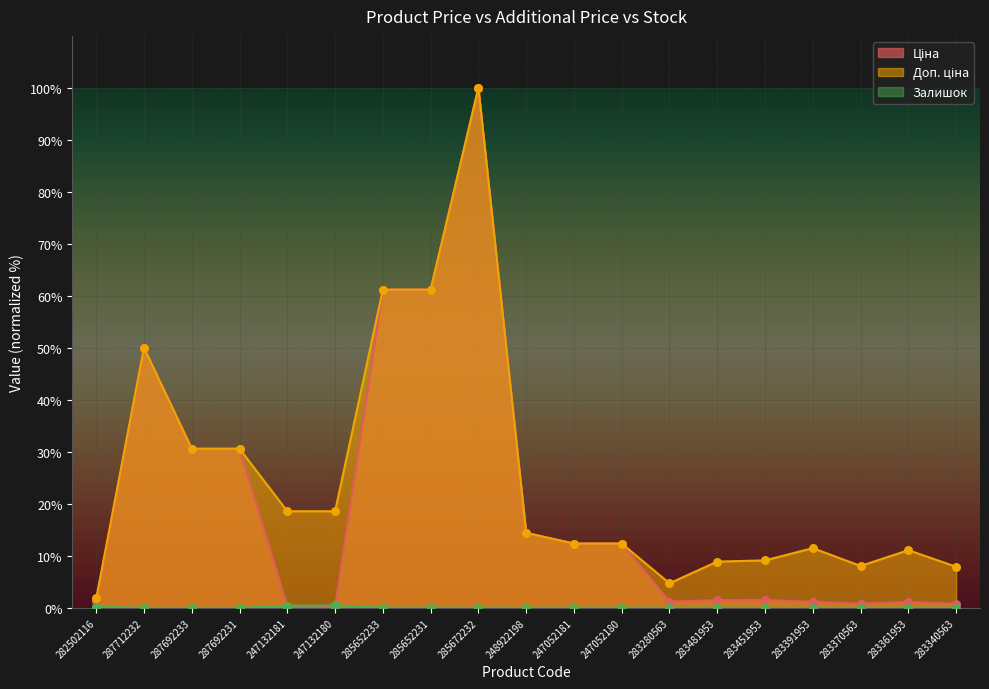

Is the value of Доп. ціна at 283370563 greater than the value of Залишок at 283451953?

Yes